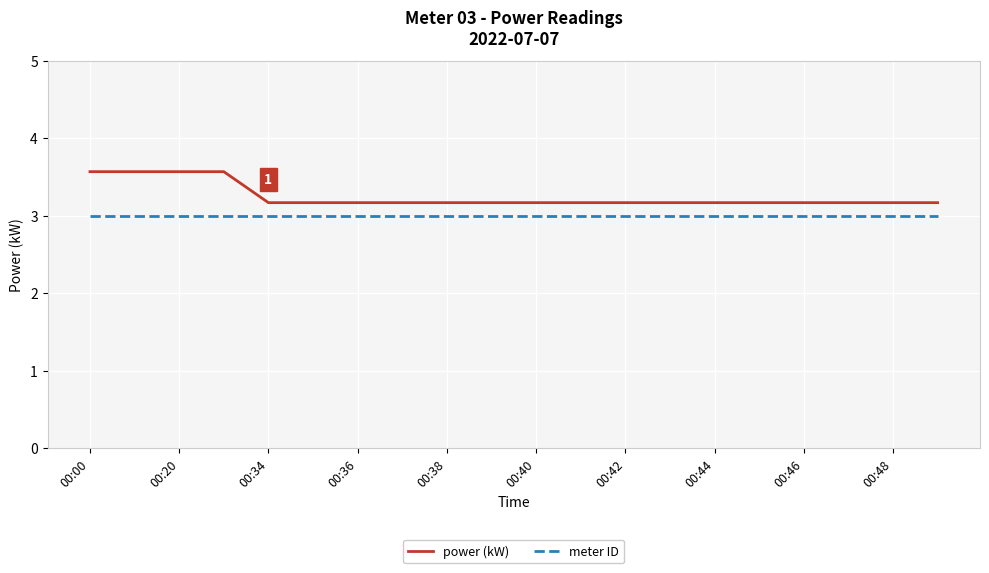

List the series in order of their overall mean, highest first.

power (kW), meter ID